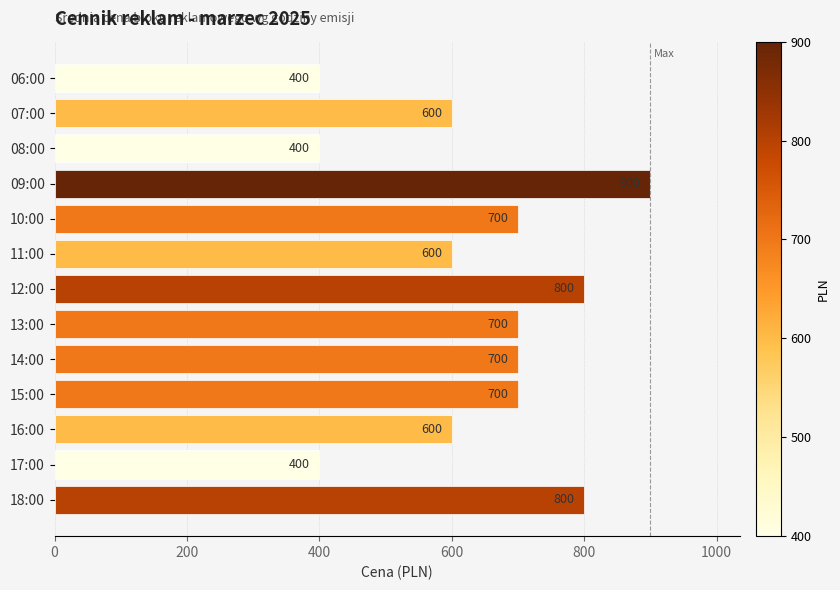

Reading top to bottom, list all the values displayed in this chart.

400	600	400	900	700	600	800	700	700	700	600	400	800